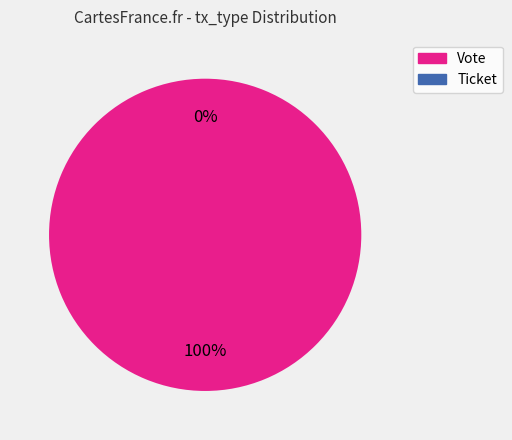

The Vote slice represents 85% of the pie. True or false?

False